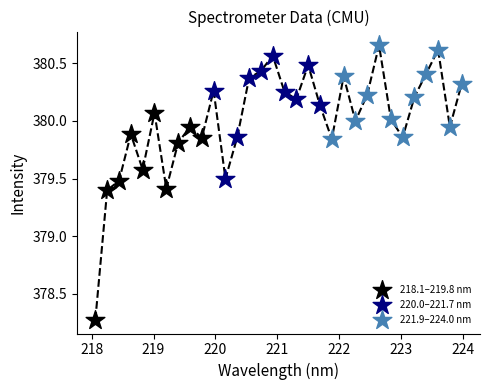

Which series contains the lowest Y value?

218.1–219.8 nm